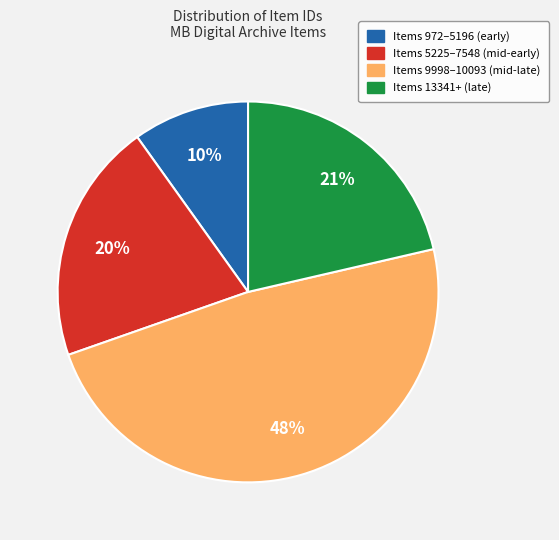

To the nearest percent, what is the average slice percentage?

25%